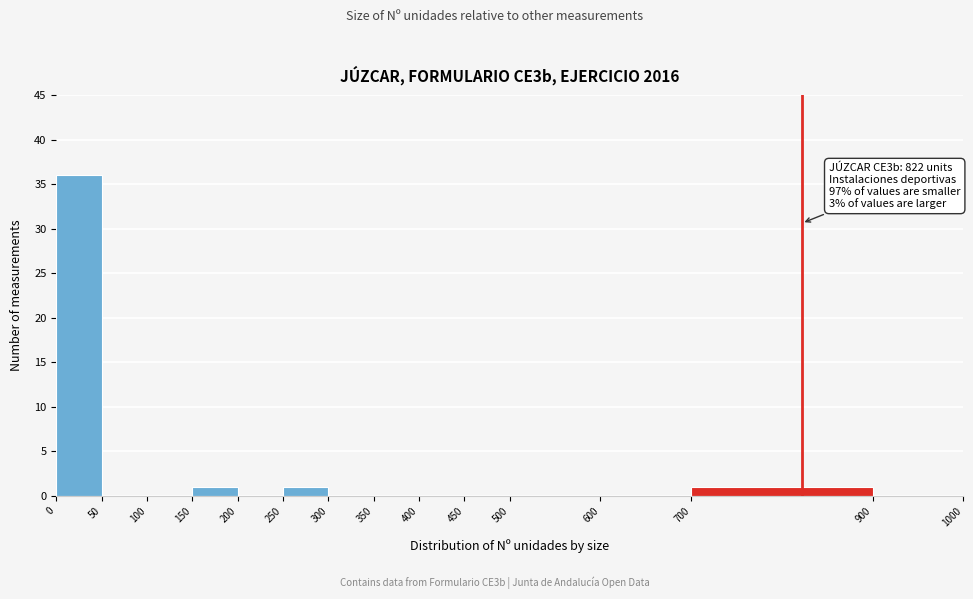

Over which range of the x-axis is the bar tallest?

0 to 50